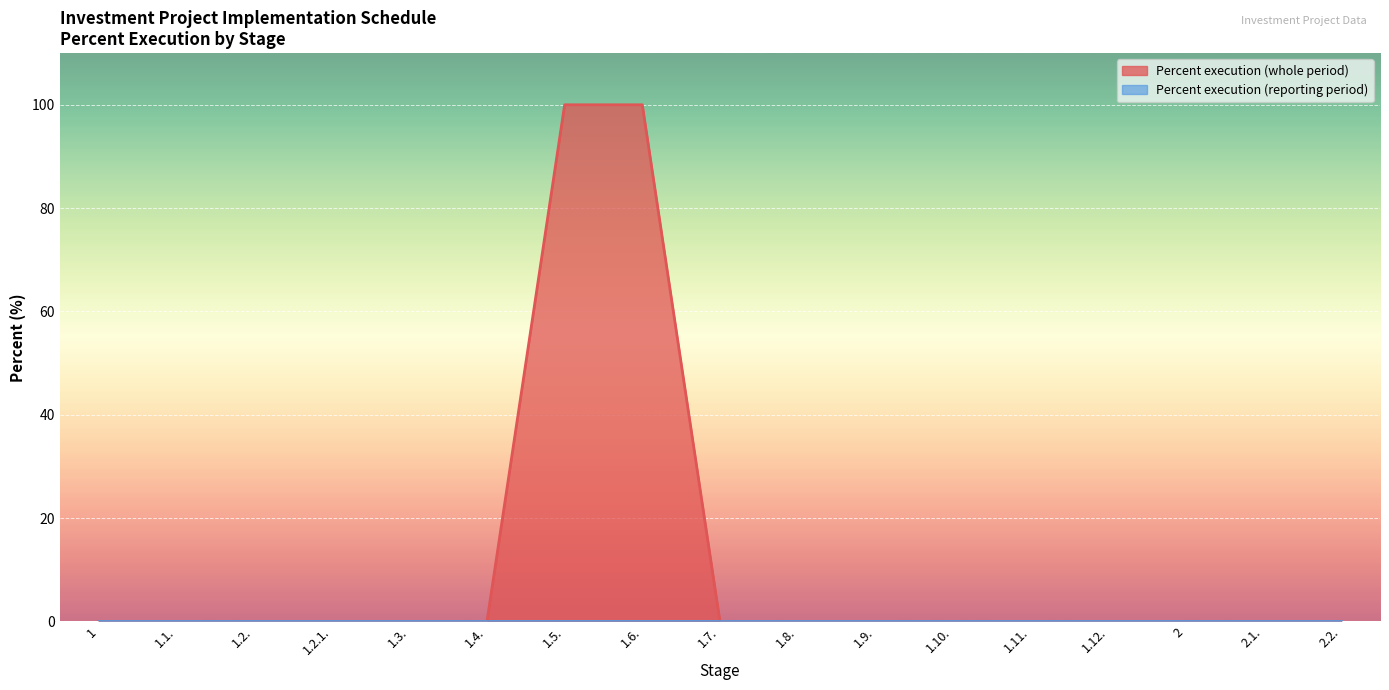

The value at 2.1. is 0. True or false?

True